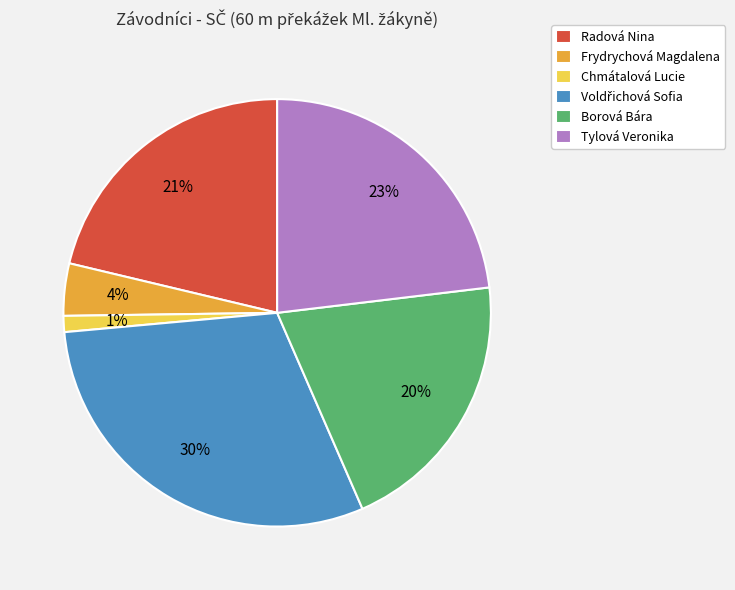

Count the number of slices in the pie.

6